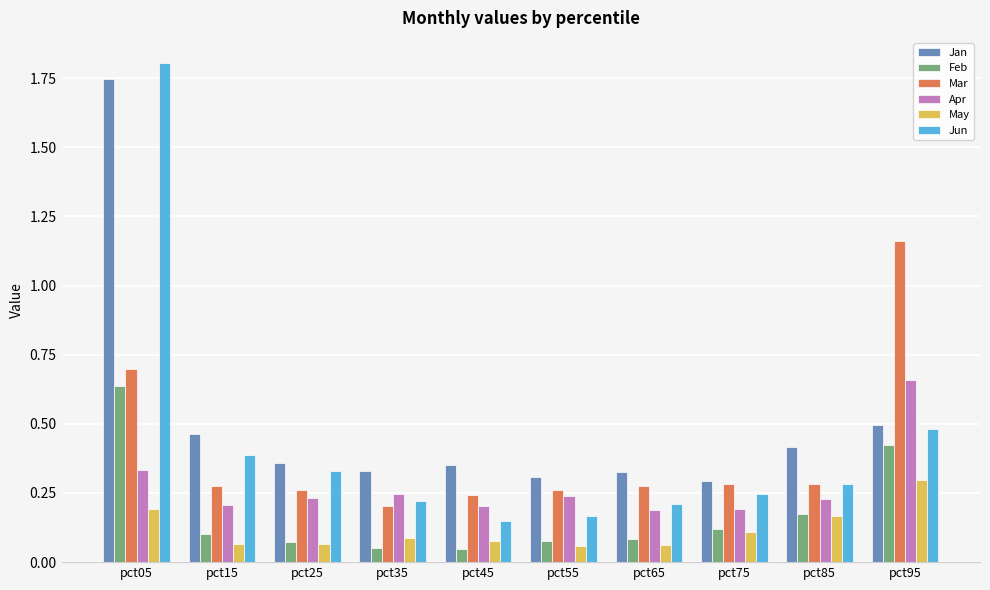

How many groups of bars are there?

10